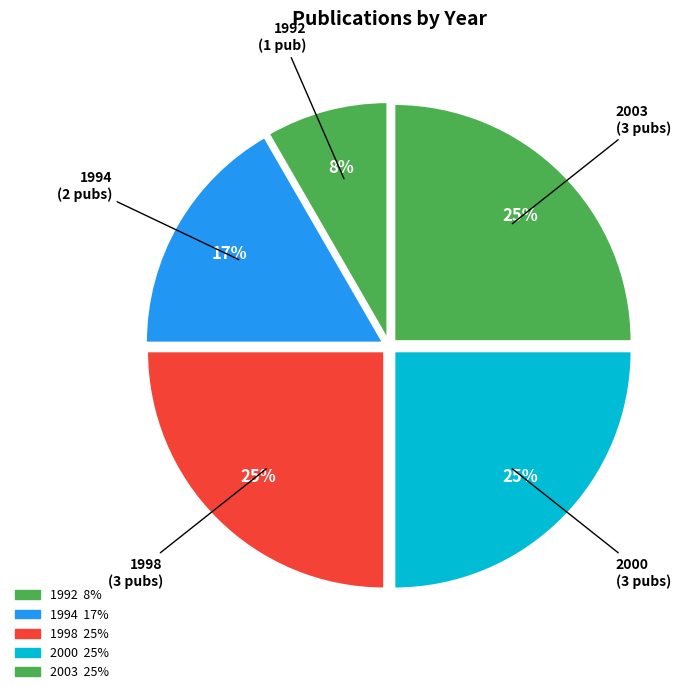

Is 1994 the majority of the pie?

No